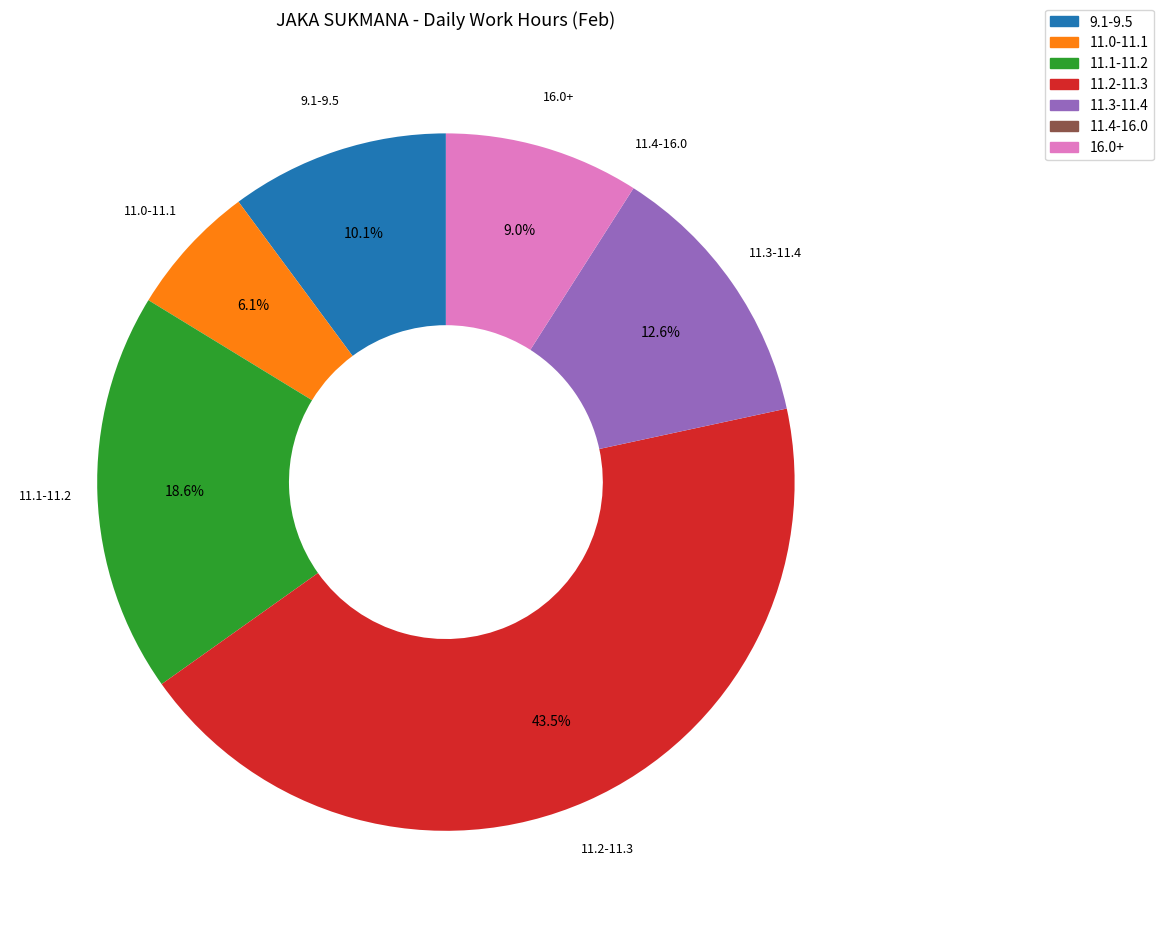

Which slice is the largest?

11.2-11.3